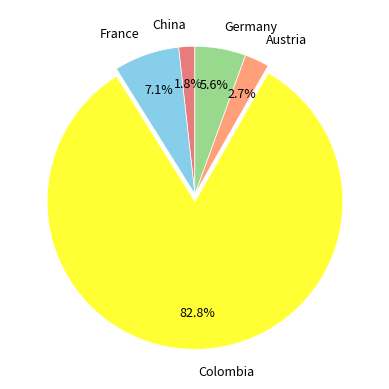

To the nearest percent, what is the average slice percentage?

20%